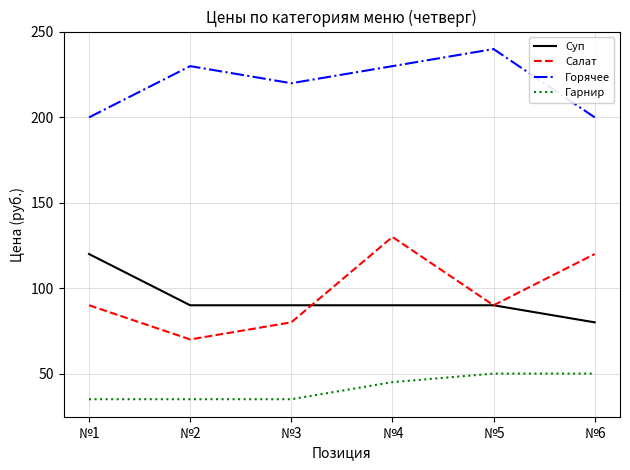

Between №3 and №5, which series saw the biggest shift?

Горячее